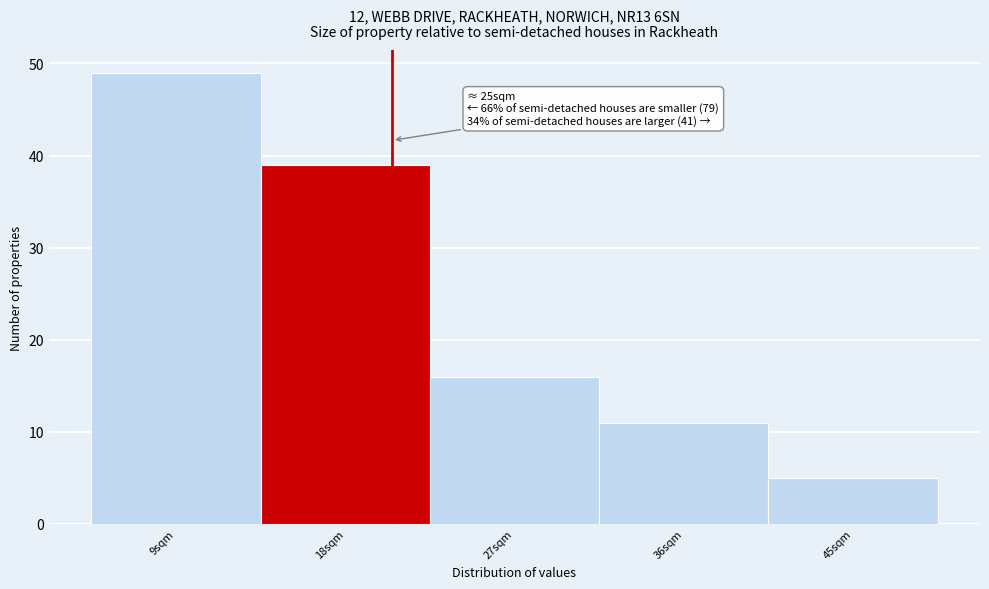

Reading right to left, list all the values displayed in this chart.

5	11	16	39	49